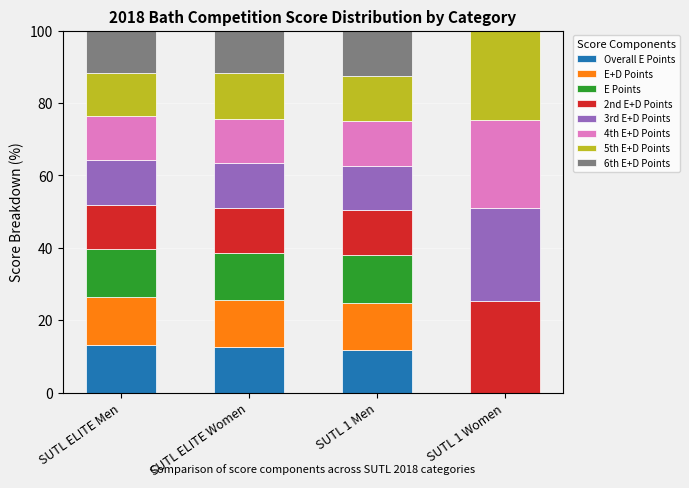

What is the total value across all series at SUTL ELITE Women?

100.0